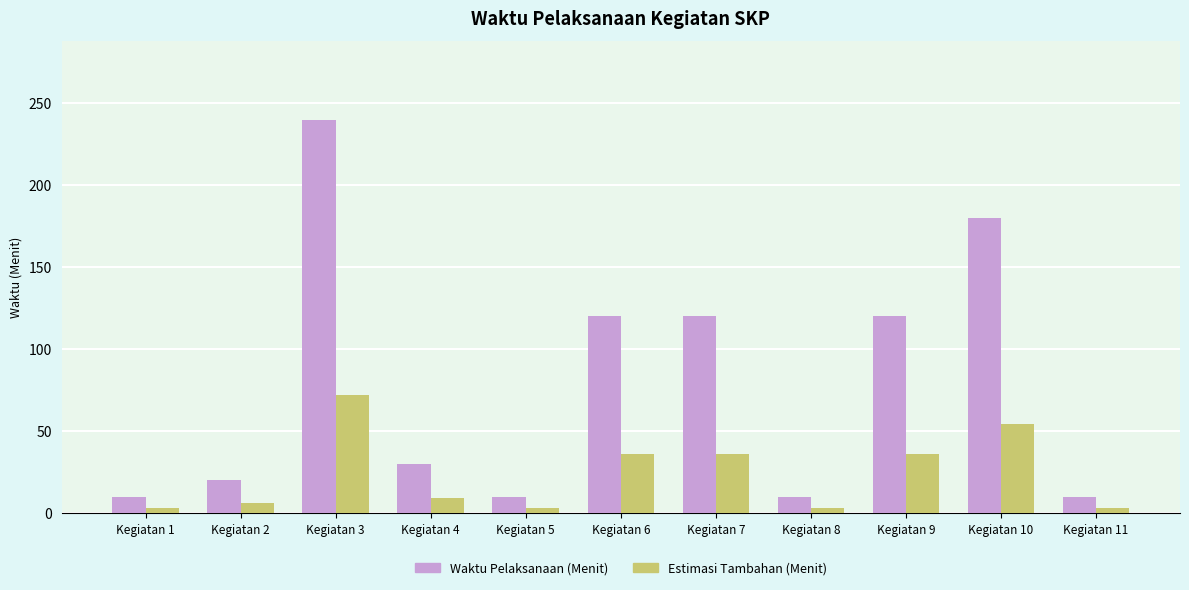

At which category is the sum across all series the highest?

Kegiatan 3